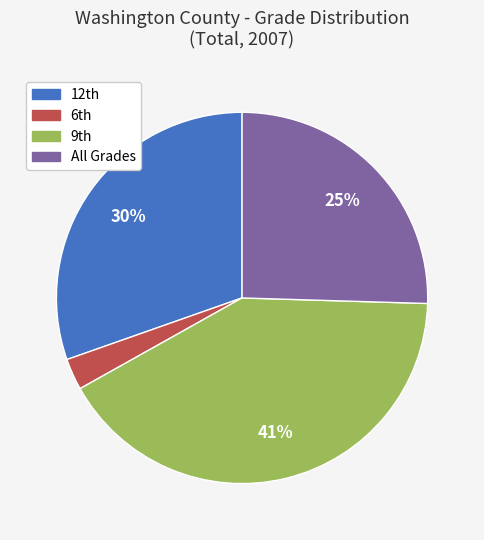

How many segments does this pie chart have?

4